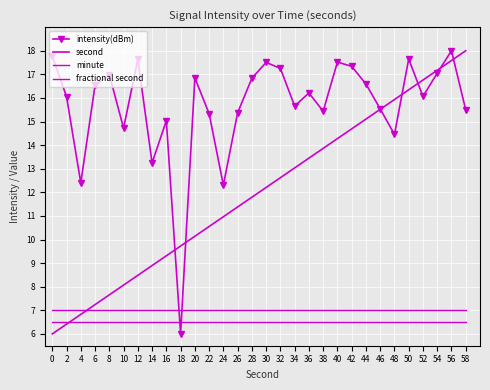

Is it true that intensity(dBm) equals 16.8 at 20?

True